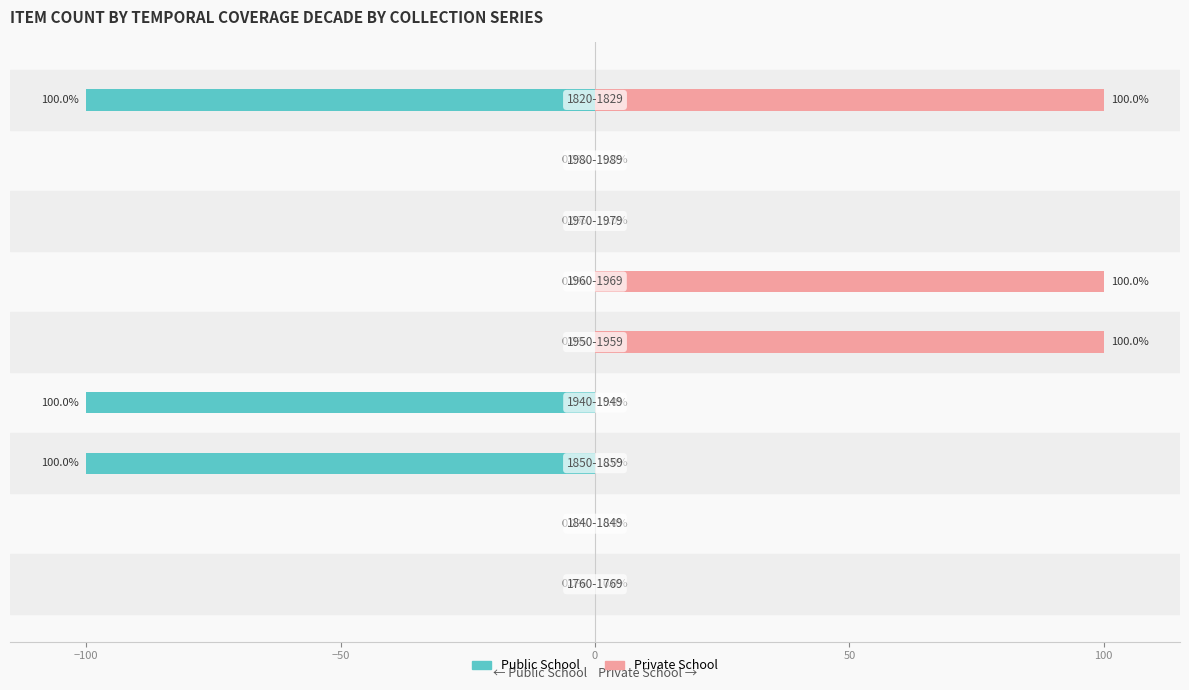

The Private School series shows 67 at 150. True or false?

False